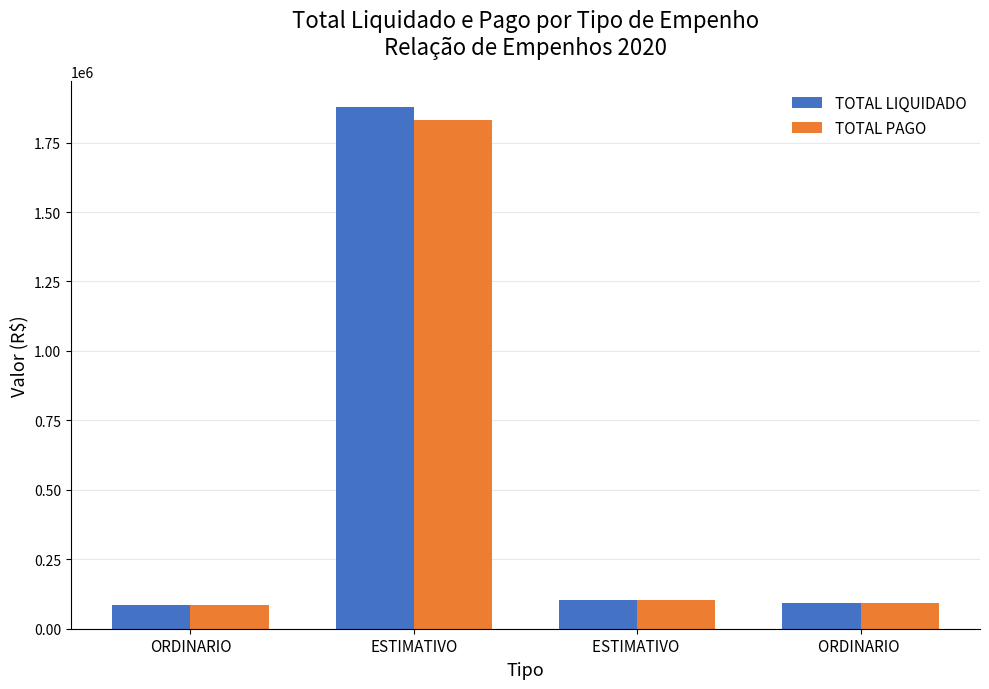

What is the difference between the TOTAL LIQUIDADO values at ORDINARIO and ESTIMATIVO?

1790970.5